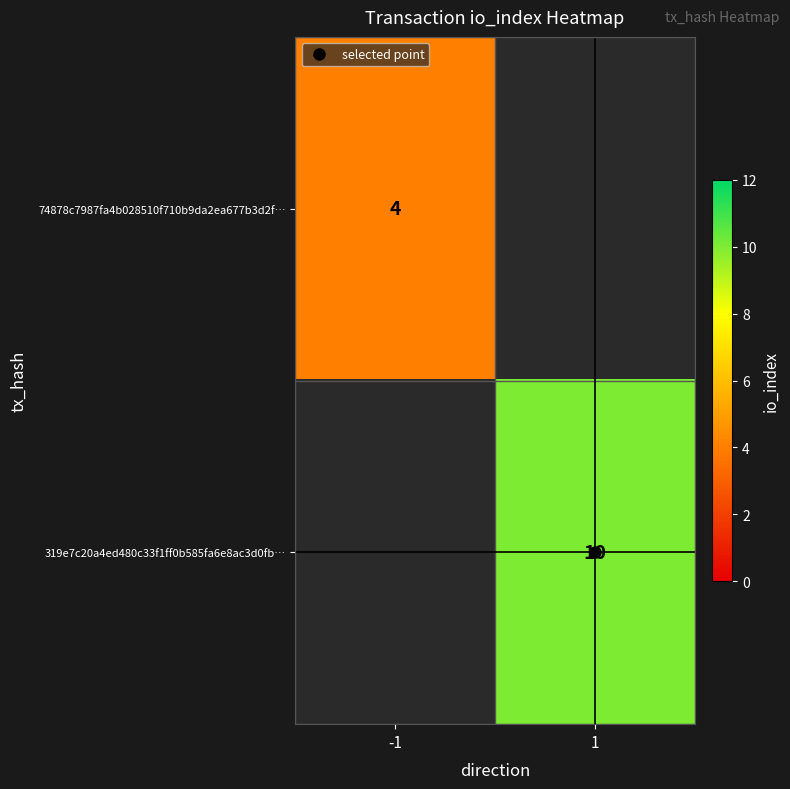

List the labels in order of 319e7c20a4ed480c33f1ff0b585fa6e8ac3d0fb… value, largest first.

-1, 1